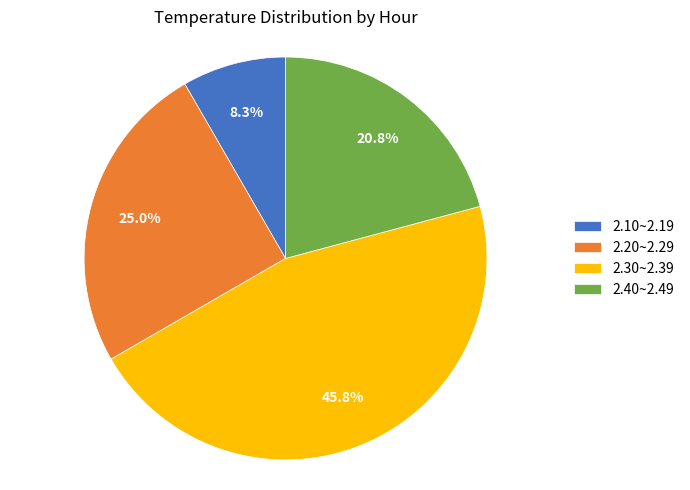

What percentage do 2.40~2.49 and 2.20~2.29 together represent?

45.8%